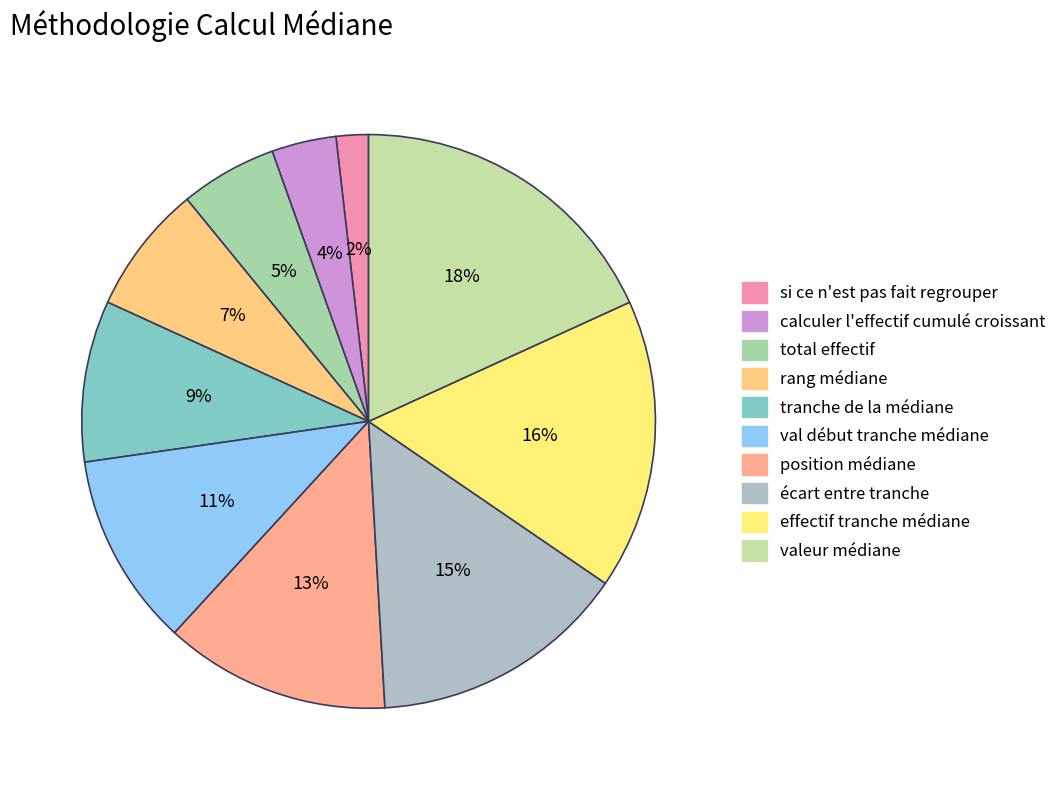

Which category has the biggest portion of the pie?

valeur médiane